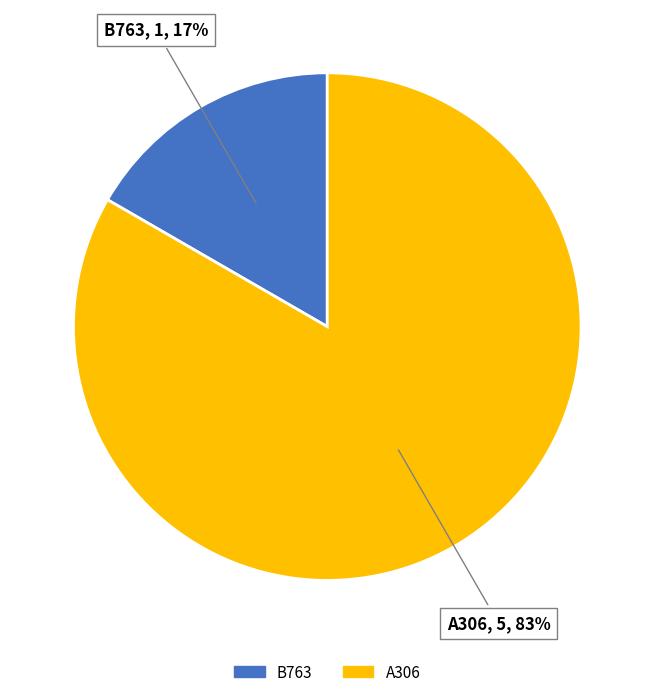

True or false: A306 accounts for 93% of the total.

False